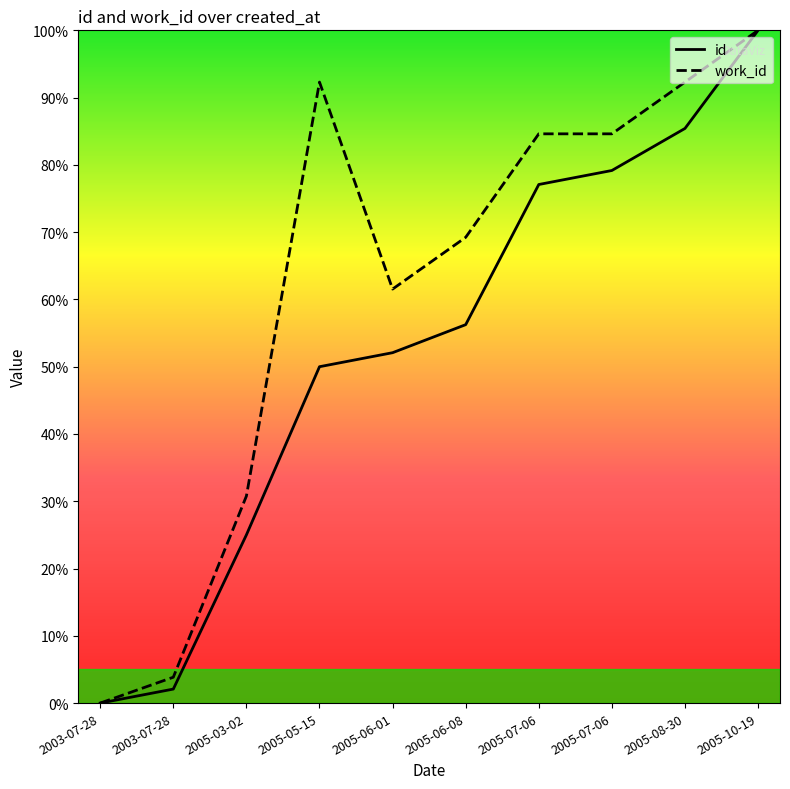

True or false: work_id has a value of 92.3 at 2005-05-15.

True